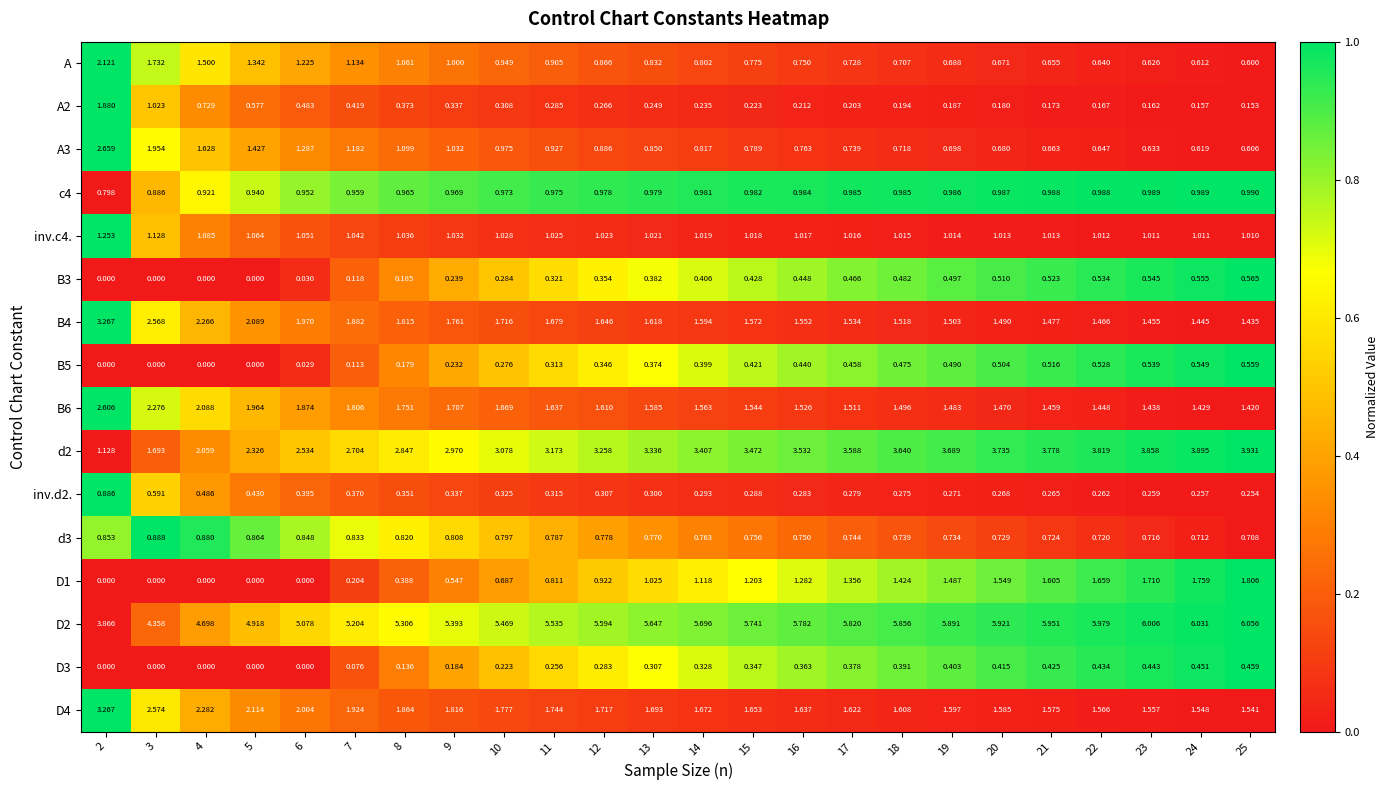

Is the value of D3 at 13 greater than the value of D4 at 23?

No